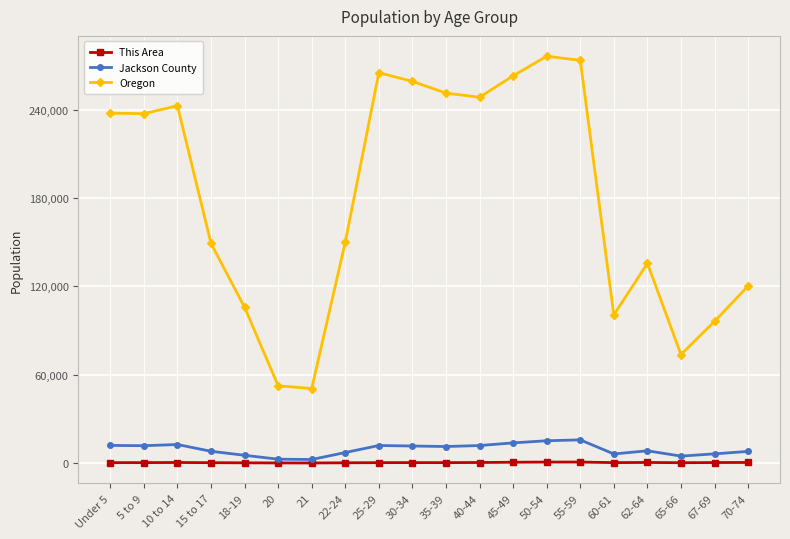

What is the highest value of the Oregon series?

276196